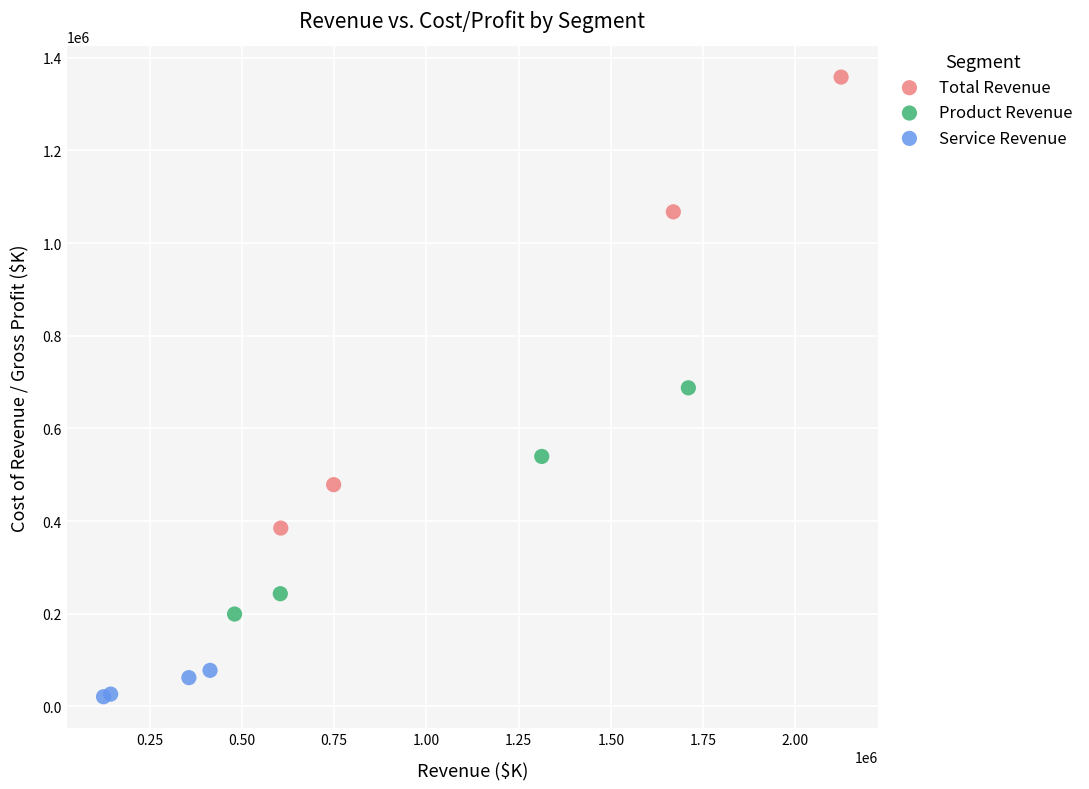

Which series contains the highest Y value?

Total Revenue